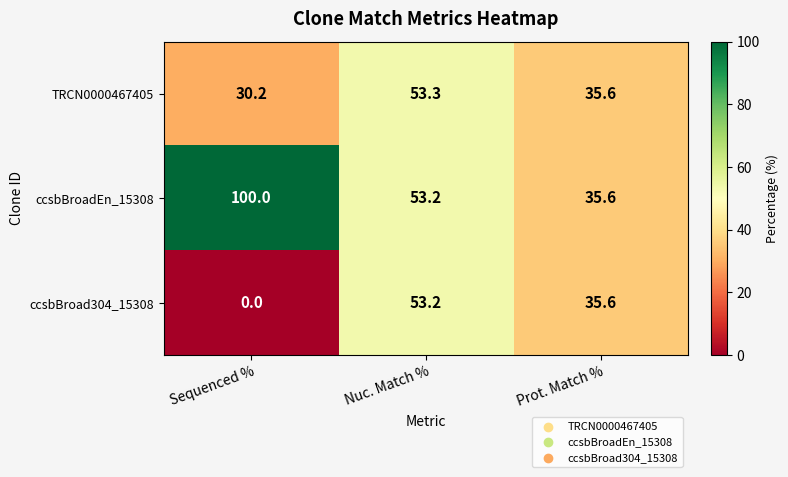

What value does the TRCN0000467405 series have at Nuc. Match %?

53.3